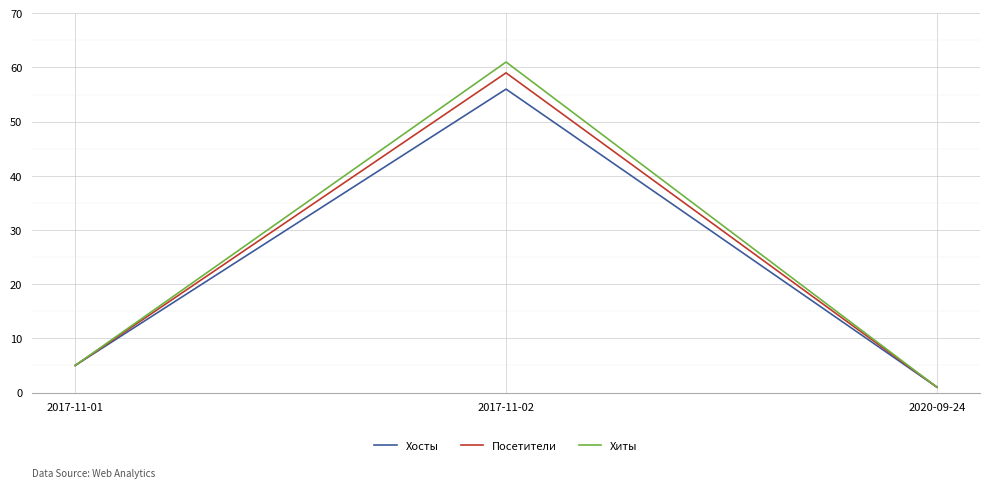

What is the difference between the highest and lowest values at 2017-11-02?

5